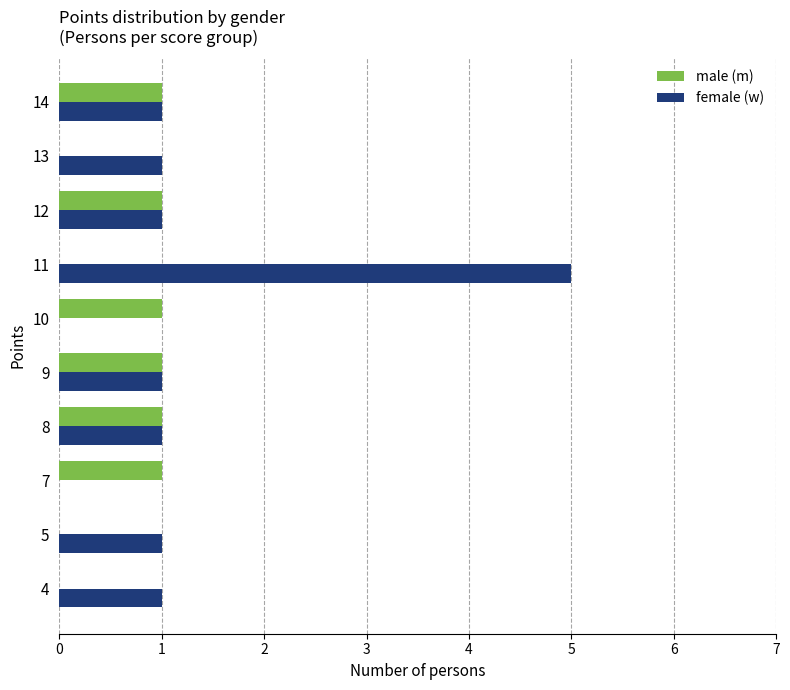

Which series changed the most between 12 and 13?

male (m)